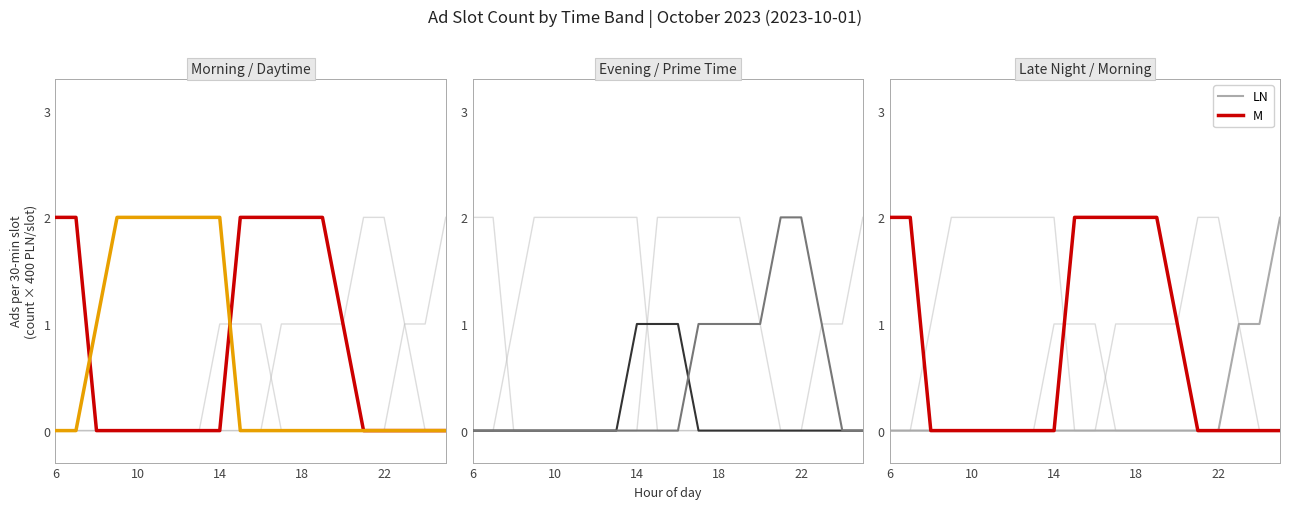

At how many categories does at least one series exceed 1?

16